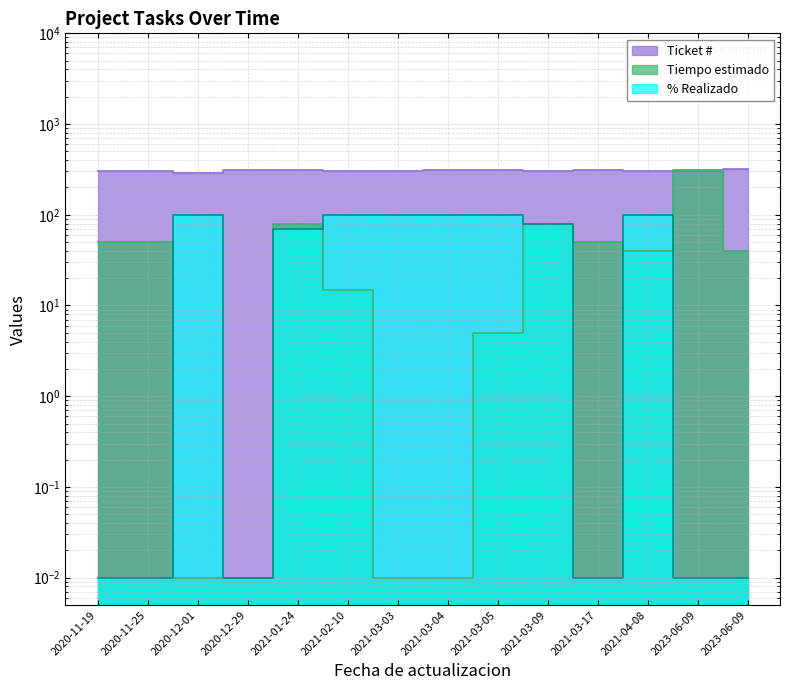

What is the difference between the maximum and minimum values in the Ticket # series?

28.0